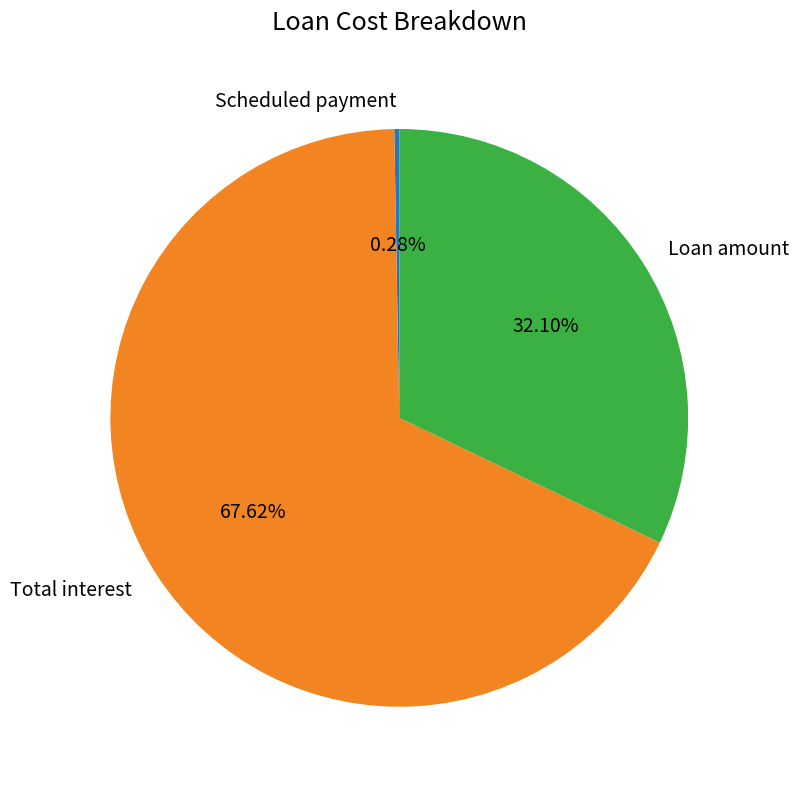

How much of the chart is everything except Total interest?

32.4%